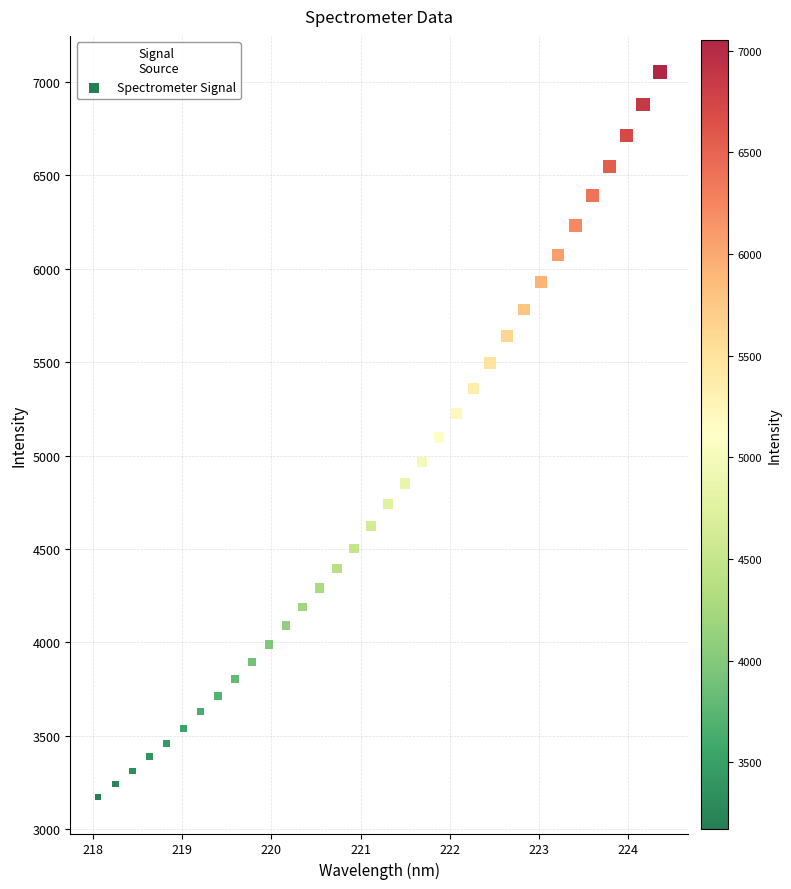

What is the range of Y values (max minus min)?

3880.2